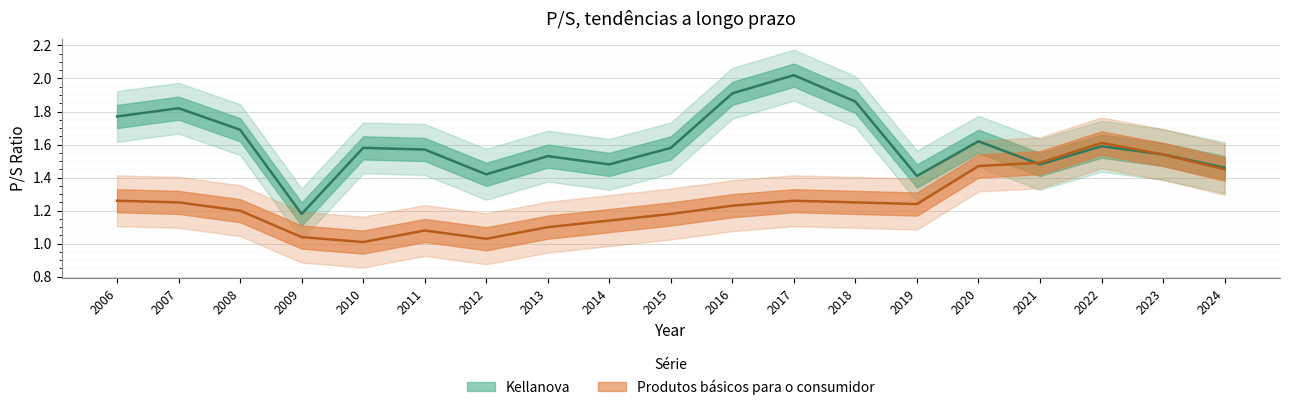

At how many categories does at least one series exceed 1?

19